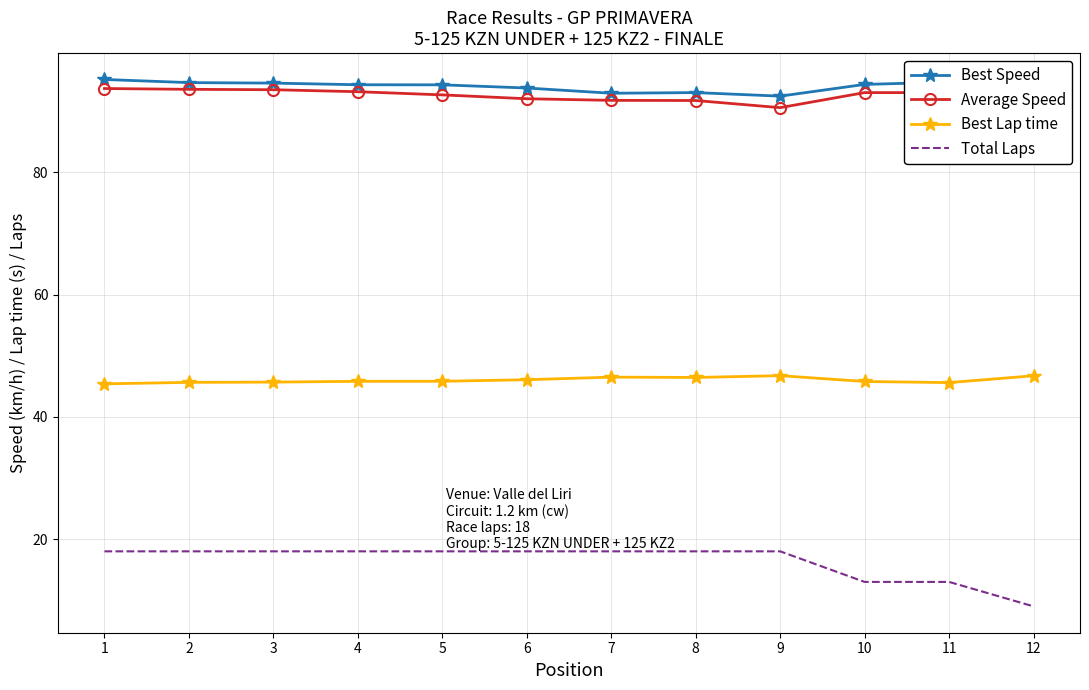

What is the total value across all series at 11?

246.4